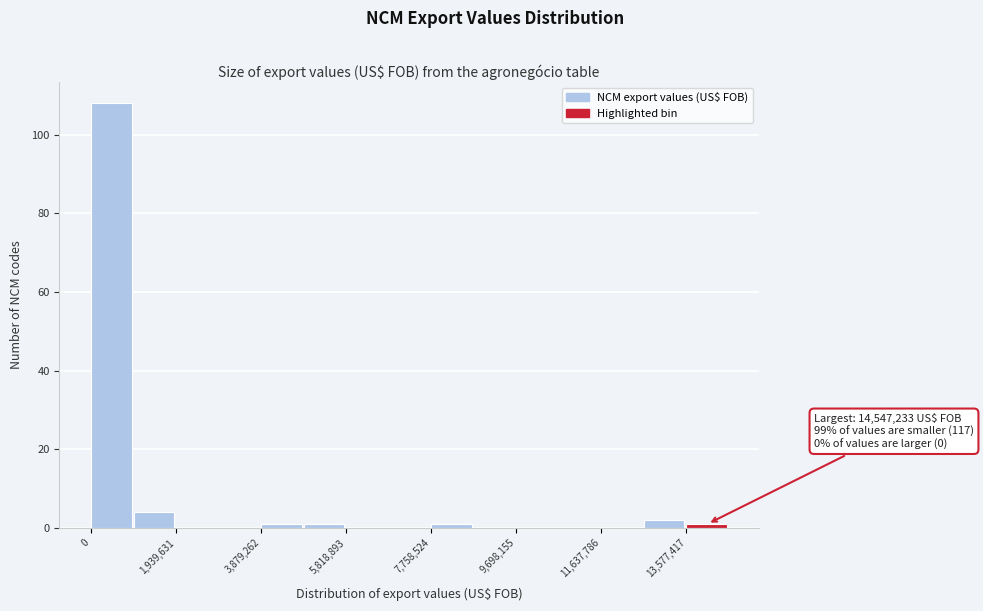

Over which range of the x-axis is the bar tallest?

0 to 1000000